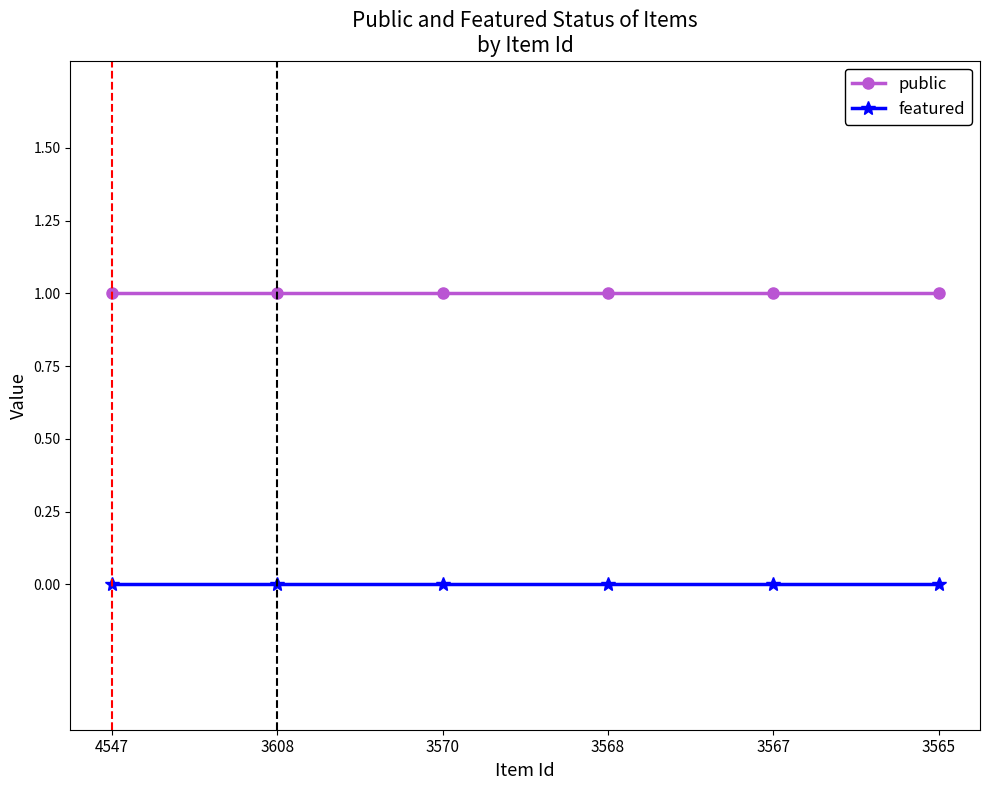

Reading right to left, what are all the values shown in this chart?

public: 3565=1	3567=1	3568=1	3570=1	3608=1	4547=1
featured: 3565=0	3567=0	3568=0	3570=0	3608=0	4547=0